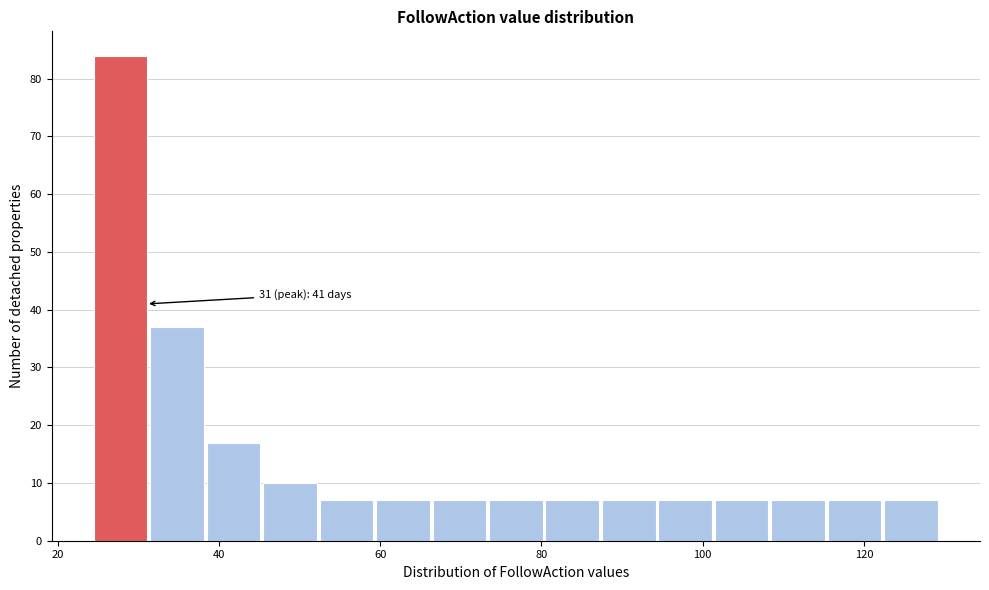

Around what value on the x-axis is the tallest bar? Give the approximate position of its centre, as read against the axis.

28